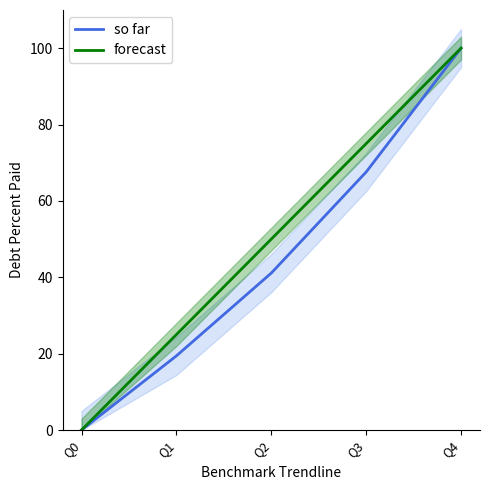

True or false: forecast has more than 1 points higher than both neighbors.

False